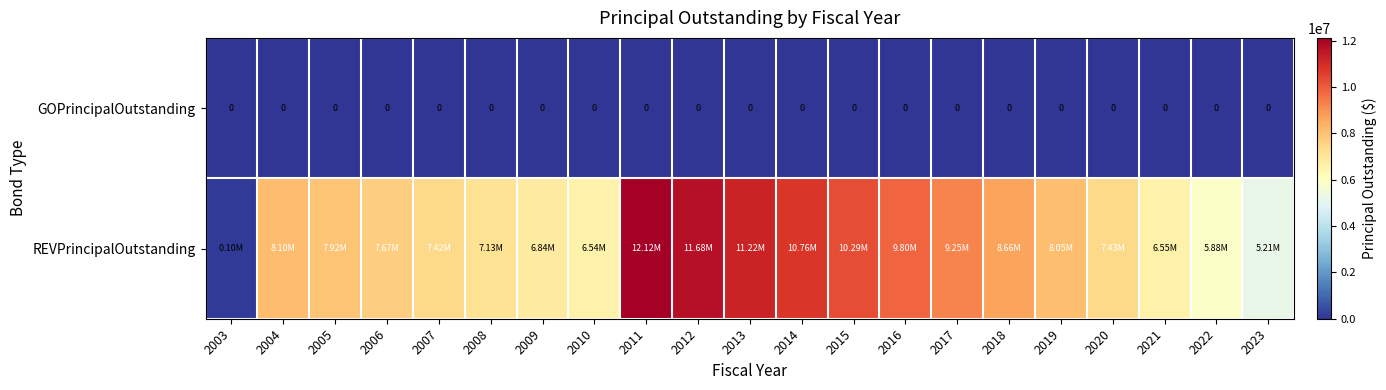

Where does the REVPrincipalOutstanding series first go above 7925000?

2004